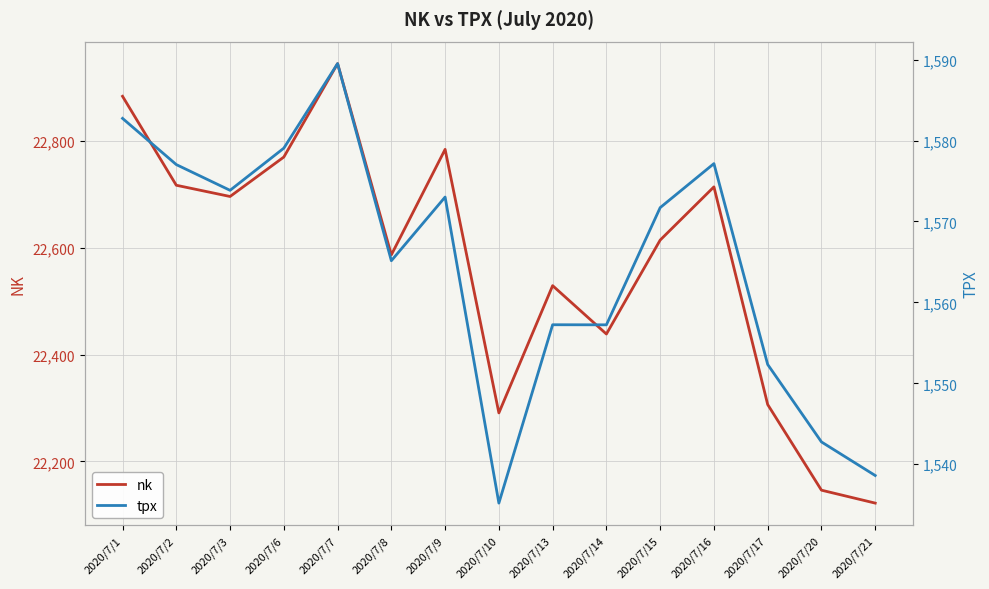

Reading left to right, list all the values displayed in this chart.

nk: 22884.2	22717.5	22696.4	22770.4	22945.5	22587.0	22784.7	22290.8	22529.3	22438.7	22614.7	22714.4	22306.5	22146.0	22121.7
tpx: 1582.7	1577.0	1573.8	1579.1	1589.5	1565.2	1573.0	1535.2	1557.2	1557.2	1571.7	1577.2	1552.3	1542.8	1538.6